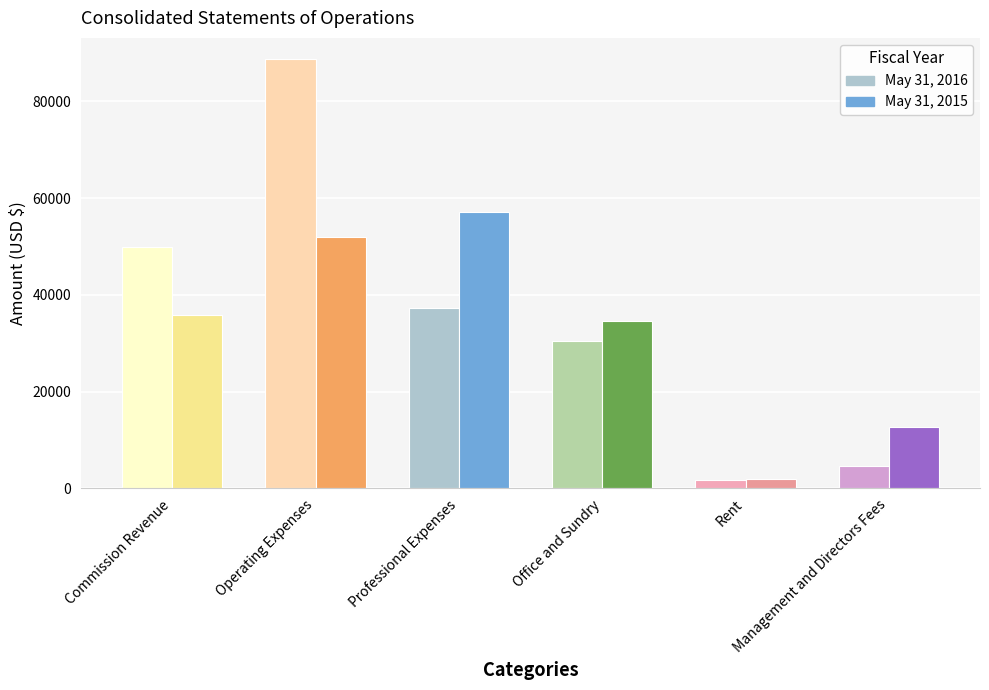

At which label does May 31, 2016 reach its minimum?

Rent